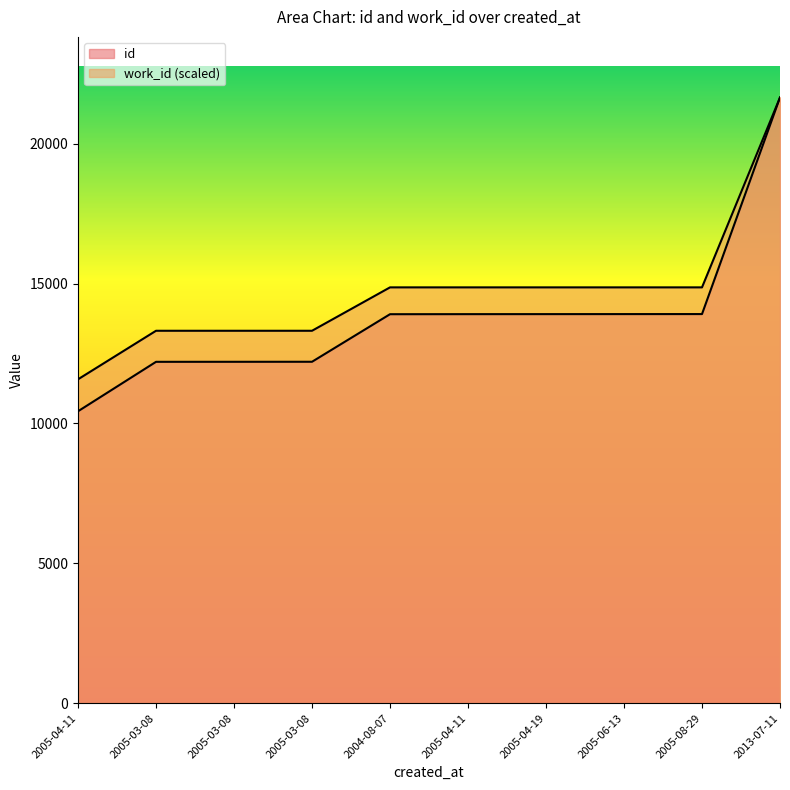

Reading right to left, extract all data points from this chart.

id: 2013-07-11=21653.0	2005-08-29=13911.0	2005-06-13=13910.0	2005-04-19=13909.0	2005-04-11=13908.0	2004-08-07=13906.0	2005-03-08=12206.0	2005-03-08=12205.0	2005-03-08=12204.0	2005-04-11=10437.0
work_id: 2013-07-11=21653.0	2005-08-29=14865.3	2005-06-13=14865.3	2005-04-19=14865.3	2005-04-11=14865.3	2004-08-07=14865.3	2005-03-08=13314.1	2005-03-08=13314.1	2005-03-08=13314.1	2005-04-11=11579.1